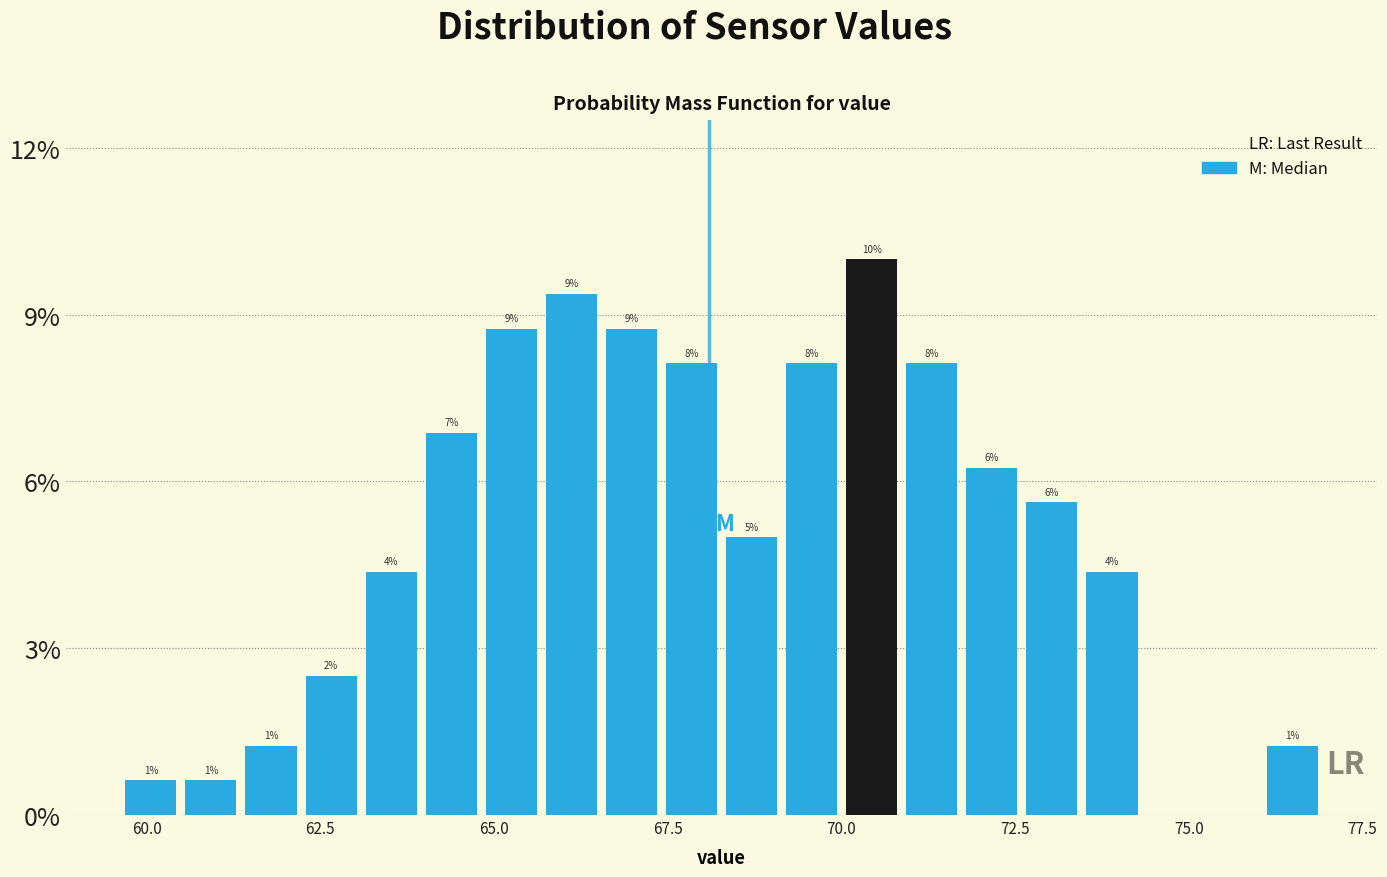

Read against the x-axis, roughly where is the centre of the tallest bar?

70.5